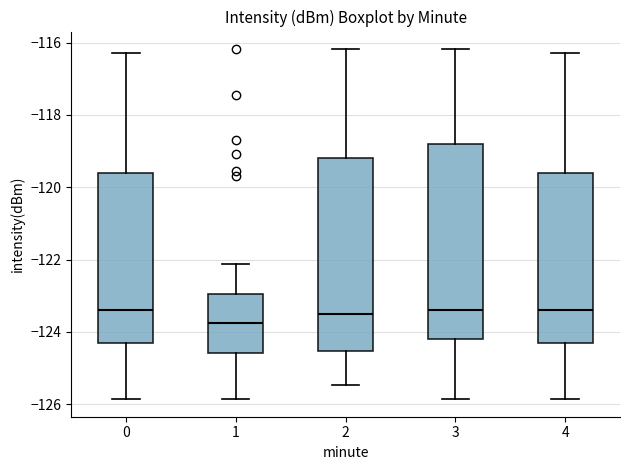

Reading left to right, read every box against the y-axis: the position of its median line, the range the box covers, and the ends of its whiskers. The values are not printed on the chart, so give them approximately, as read against the axis.

0: median -123.4, box -124.4 to -119.6, whiskers -125.8 to -116.2
1: median -123.8, box -124.6 to -123.0, whiskers -125.8 to -122.2
2: median -123.6, box -124.6 to -119.2, whiskers -125.4 to -116.2
3: median -123.4, box -124.2 to -118.8, whiskers -125.8 to -116.2
4: median -123.4, box -124.4 to -119.6, whiskers -125.8 to -116.2